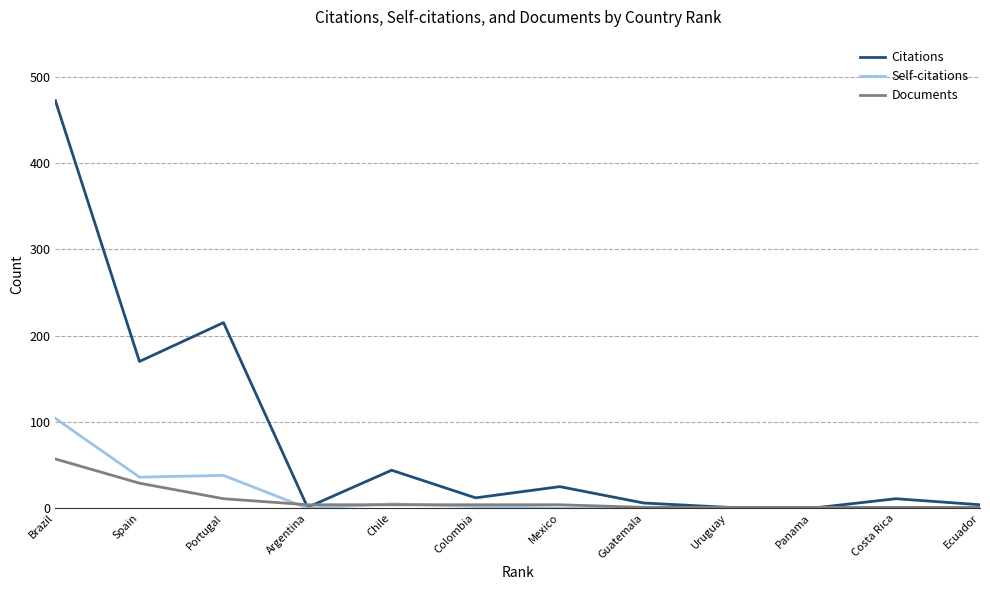

Where is Citations nearest to the value 236?

Portugal